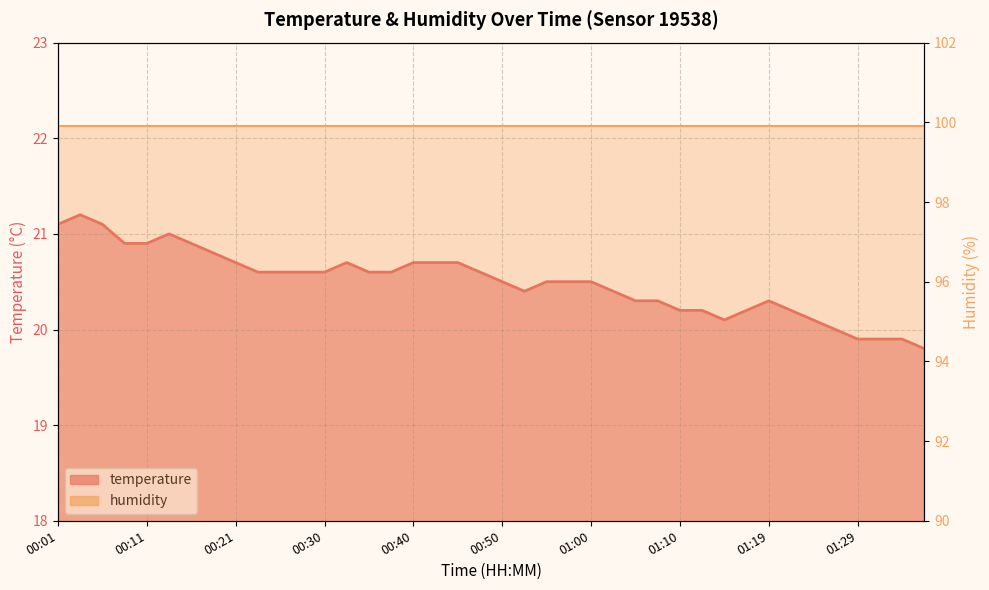

Where is the data nearest to the value 20?

01:27